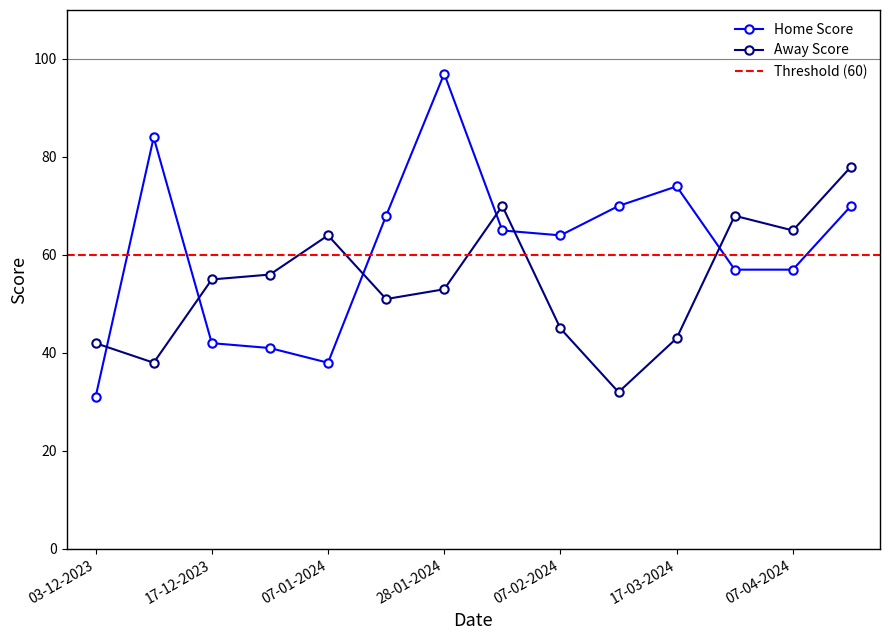

In Home Score, how many points are lower than both neighbors (excluding endpoints)?

2